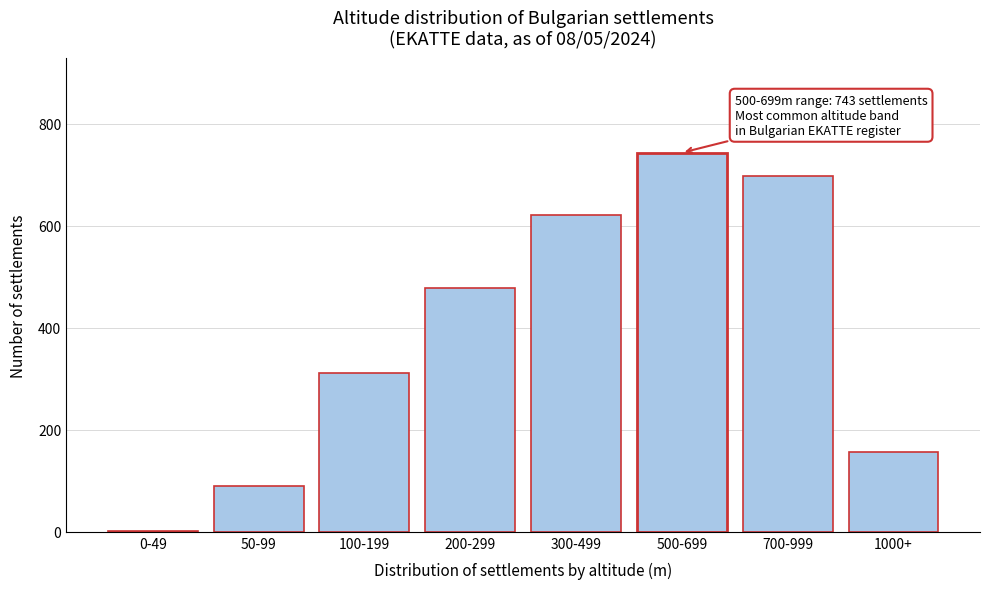

Reading left to right, what are all the values shown in this chart?

0-49=2	50-99=89	100-199=312	200-299=478	300-499=621	500-699=743	700-999=698	1000+=156